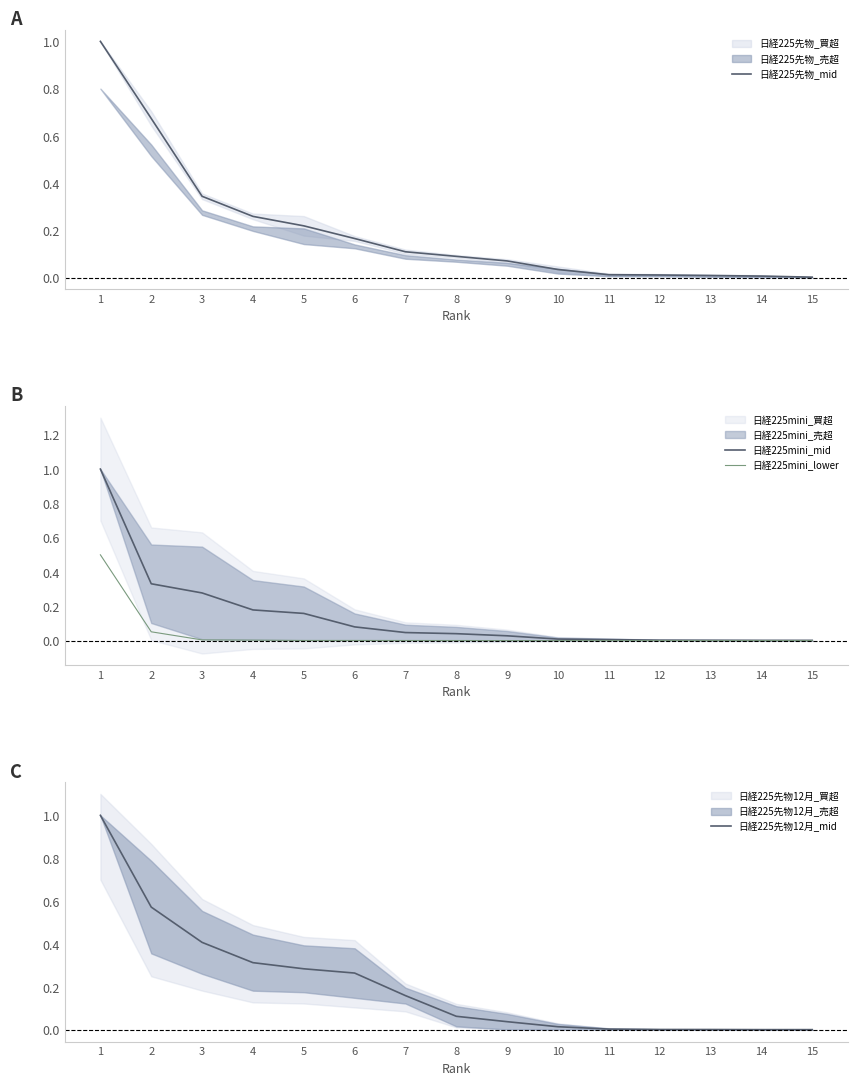

The value of 日経225mini_lower at 13 is 0.0. True or false?

True